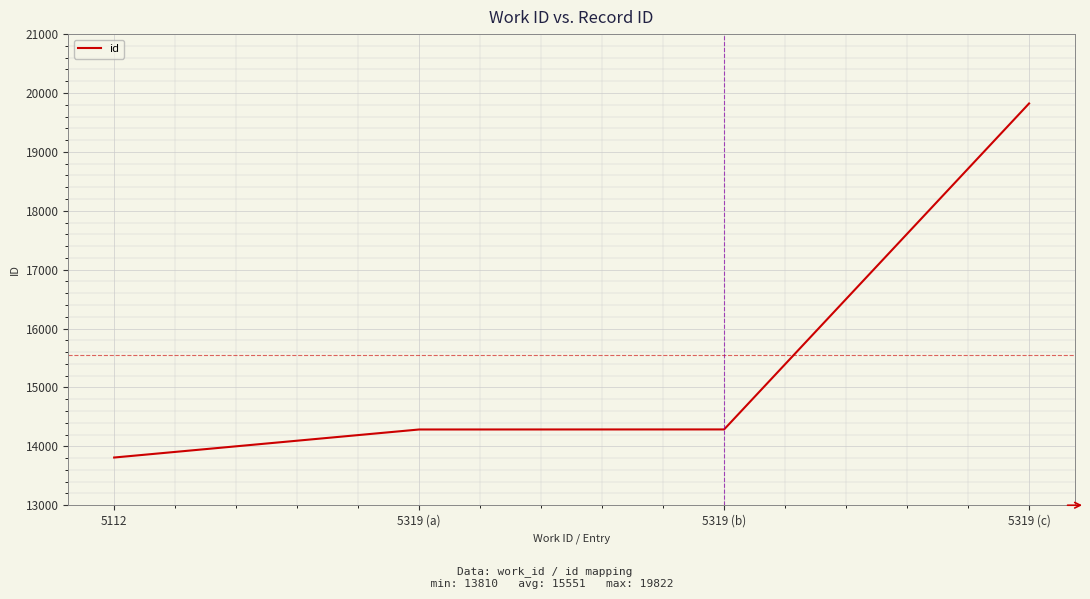

At which category does the chart reach its minimum across all series?

5112